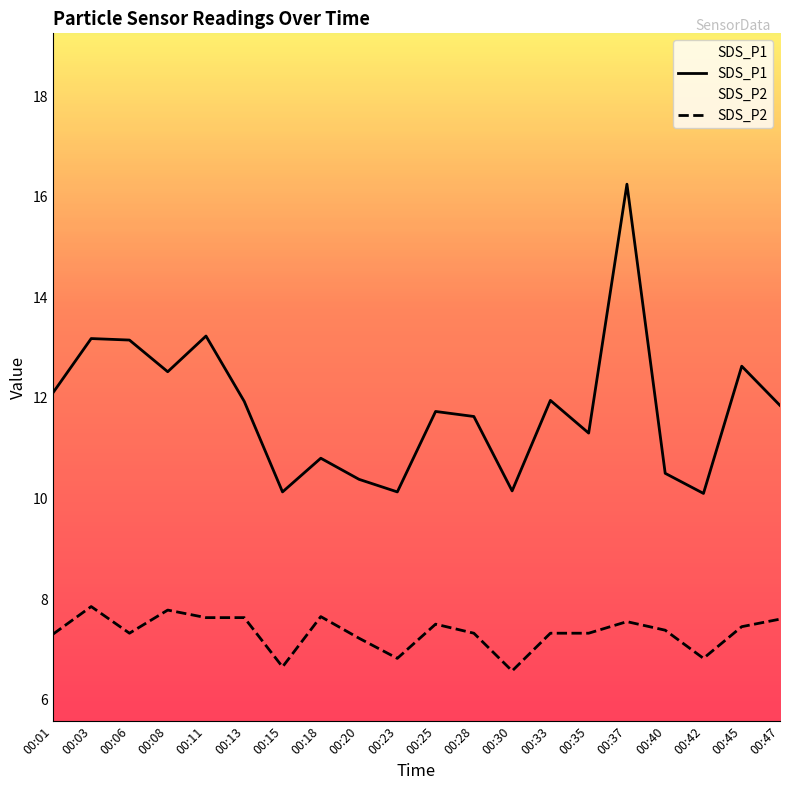

At how many categories does at least one series exceed 9?

20